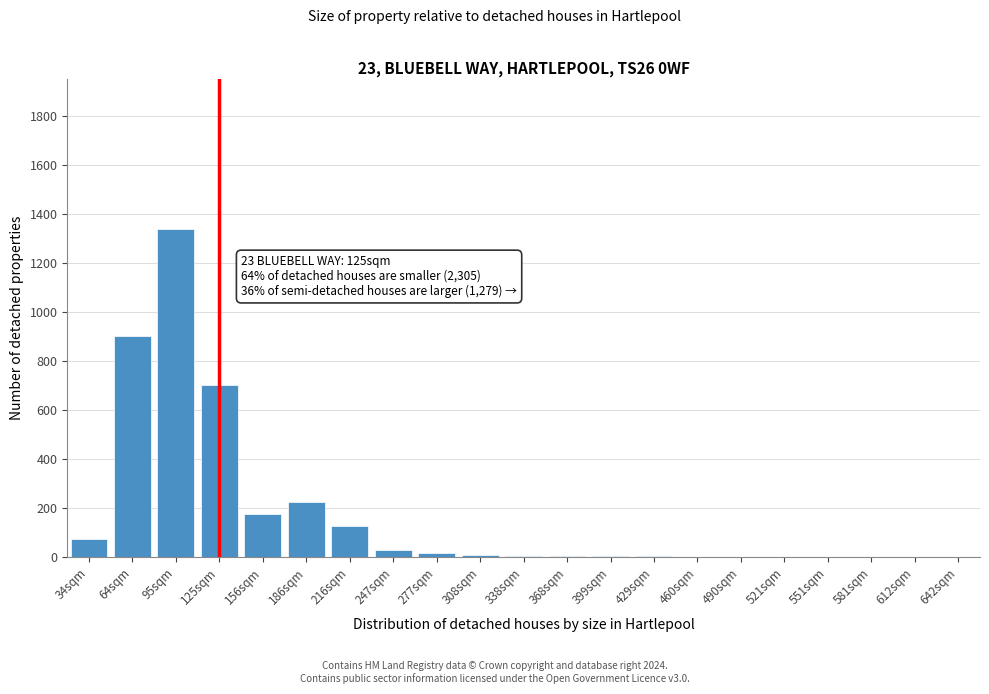

True or false: the data shows 0 at 642sqm.

True